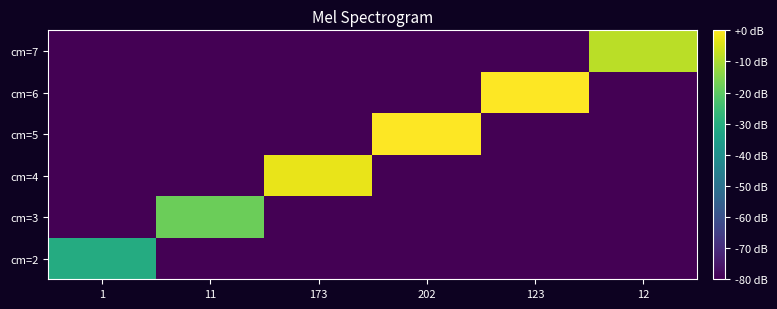

Reading left to right, extract all data points from this chart.

cm=2: 1=-30.7	11=-81.7	173=-81.7	202=-81.7	123=-81.7	12=-81.7
cm=3: 1=-81.7	11=-18.0	173=-81.7	202=-81.7	123=-81.7	12=-81.7
cm=4: 1=-81.7	11=-81.7	173=-2.8	202=-81.7	123=-81.7	12=-81.7
cm=5: 1=-81.7	11=-81.7	173=-81.7	202=-0.0	123=-81.7	12=-81.7
cm=6: 1=-81.7	11=-81.7	173=-81.7	202=-81.7	123=0.0	12=-81.7
cm=7: 1=-81.7	11=-81.7	173=-81.7	202=-81.7	123=-81.7	12=-8.4